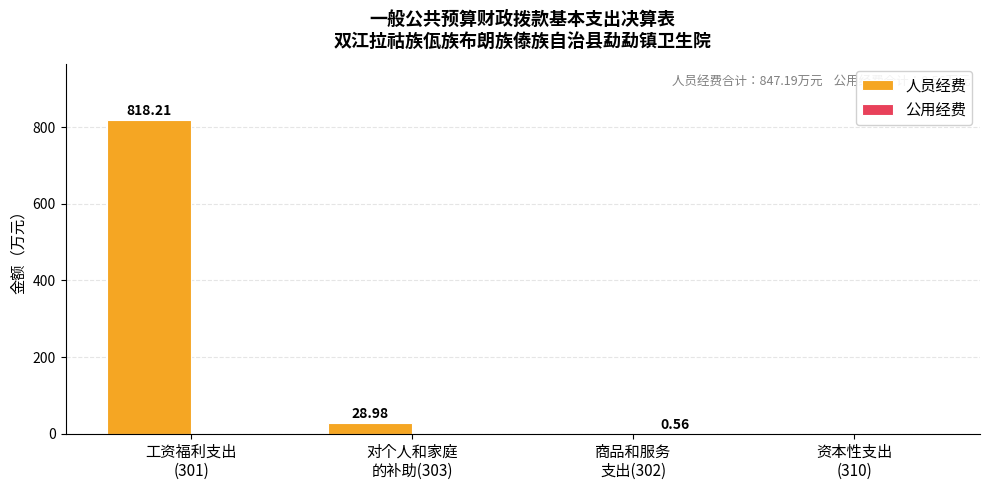

At which label does 人员经费 first exceed 28?

工资福利支出
(301)